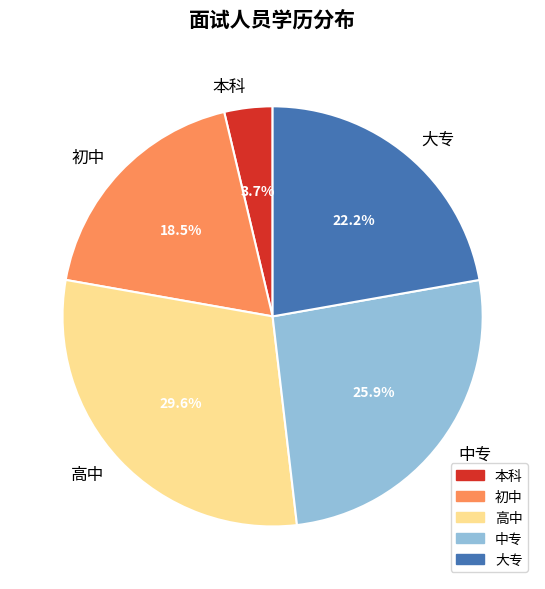

Count the number of slices in the pie.

5